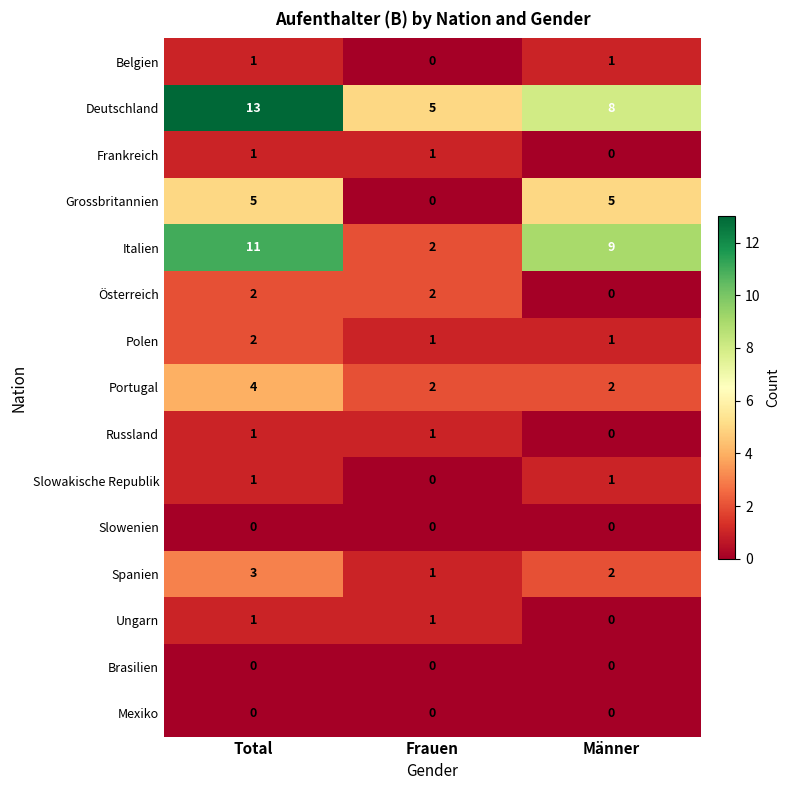

Count the Frankreich values in the range 0 to 1.

3